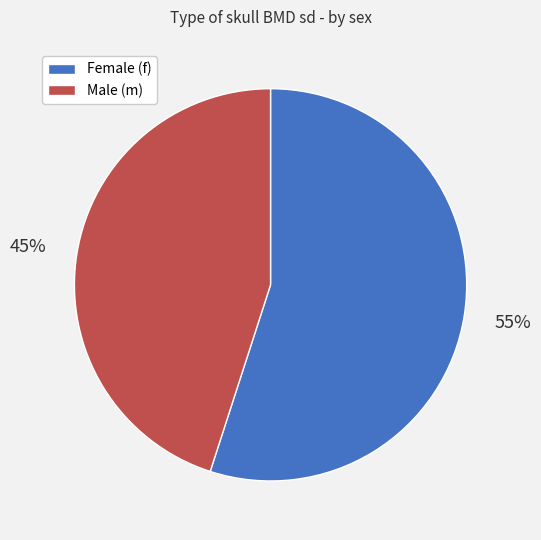

Do Female (f) and Male (m) together represent more than half of the pie?

Yes